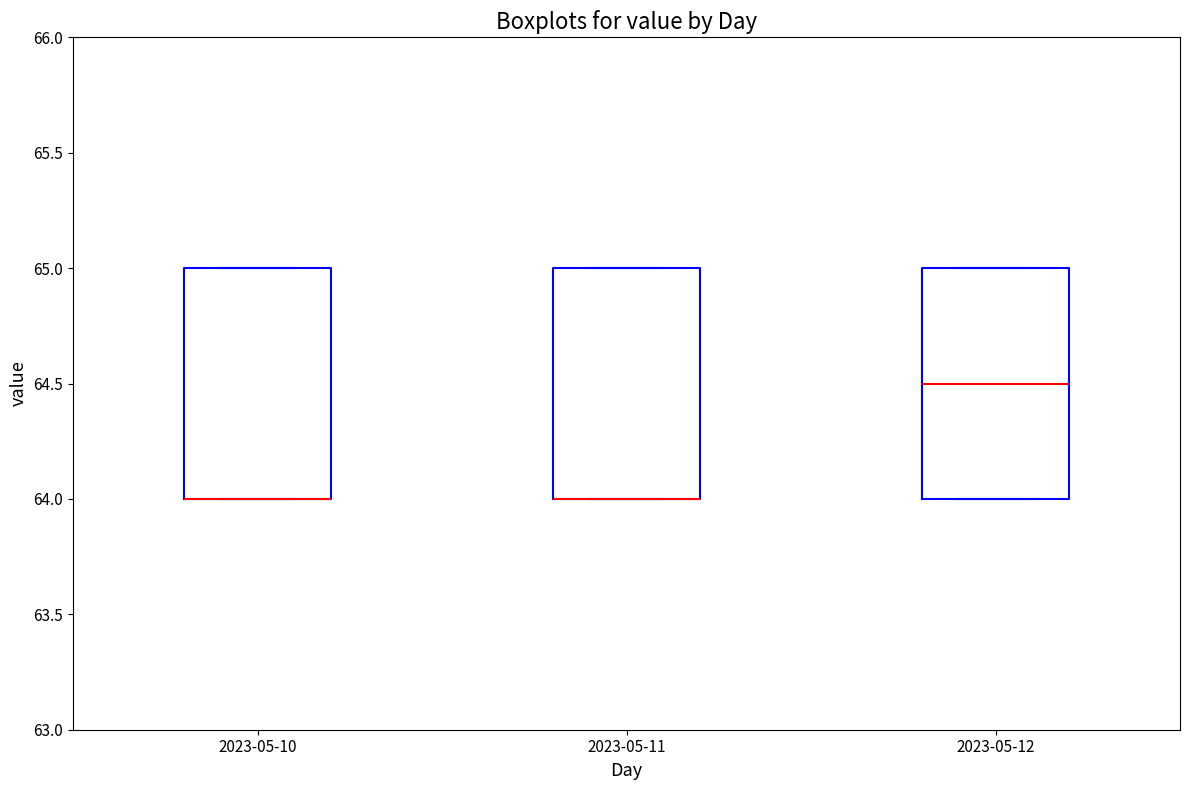

Where is the lower edge of the box for 2023-05-12 on the y-axis? The values are not printed on the chart, so give them approximately, as read against the axis.

64.0